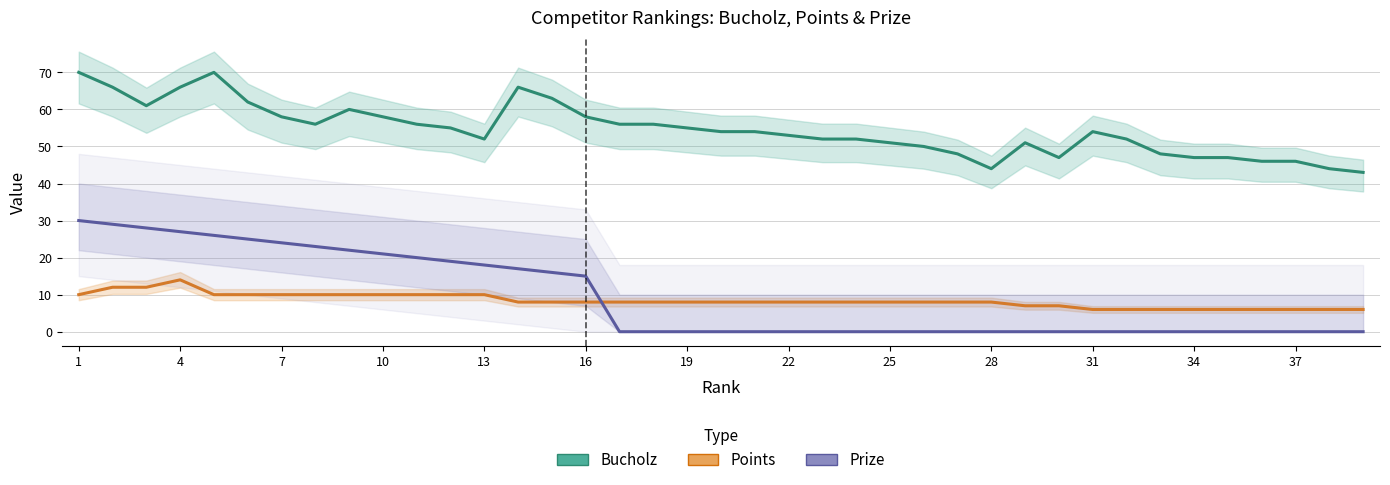

True or false: Points has more than 1 points higher than both neighbors.

False